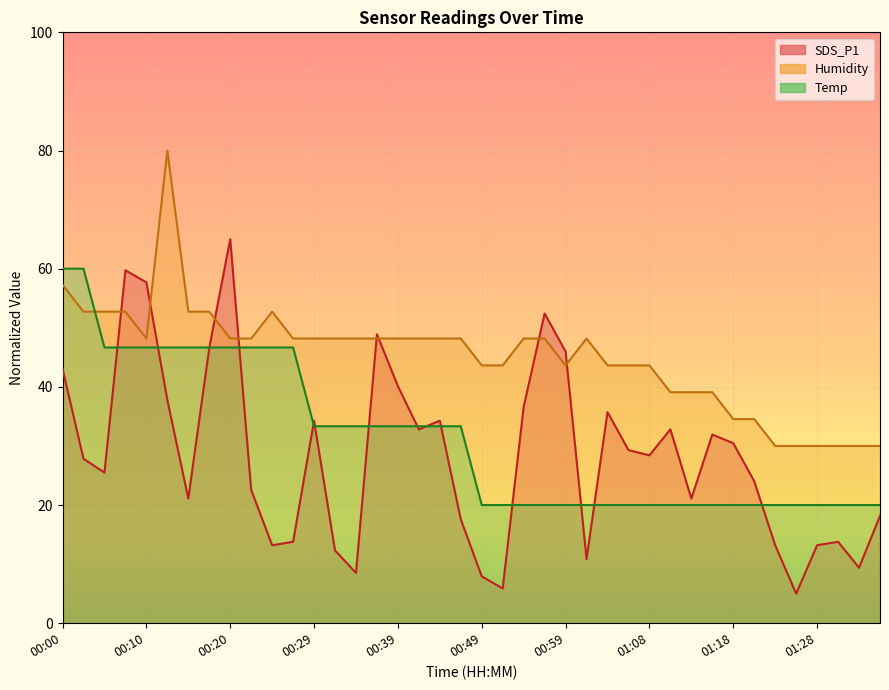

What is the total value across all series at 00:39?

121.6